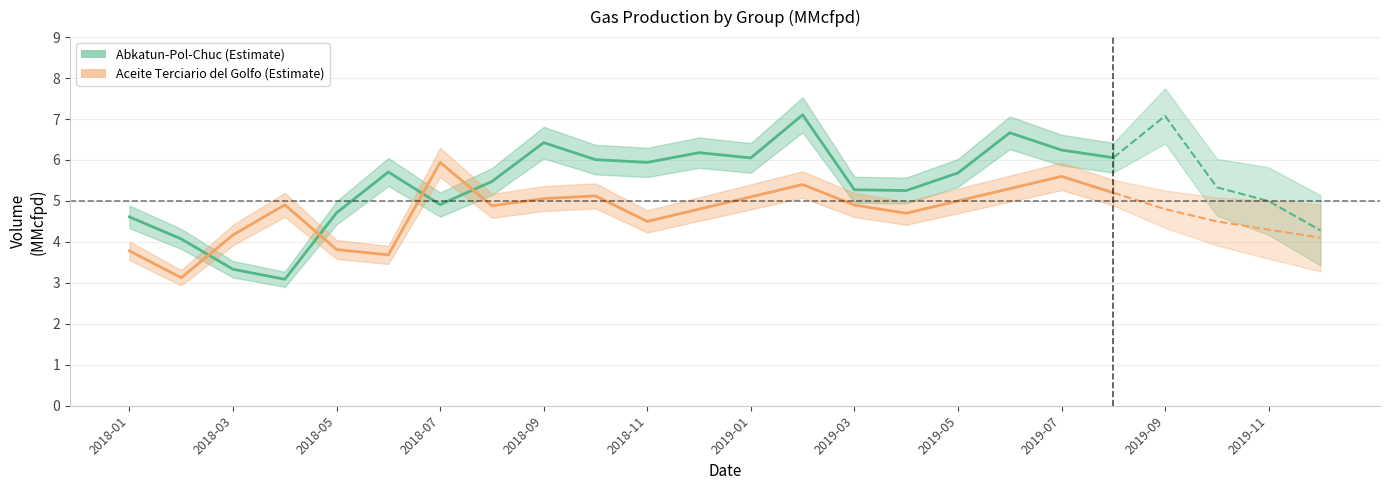

What is the total value across all series at 15?

10.0